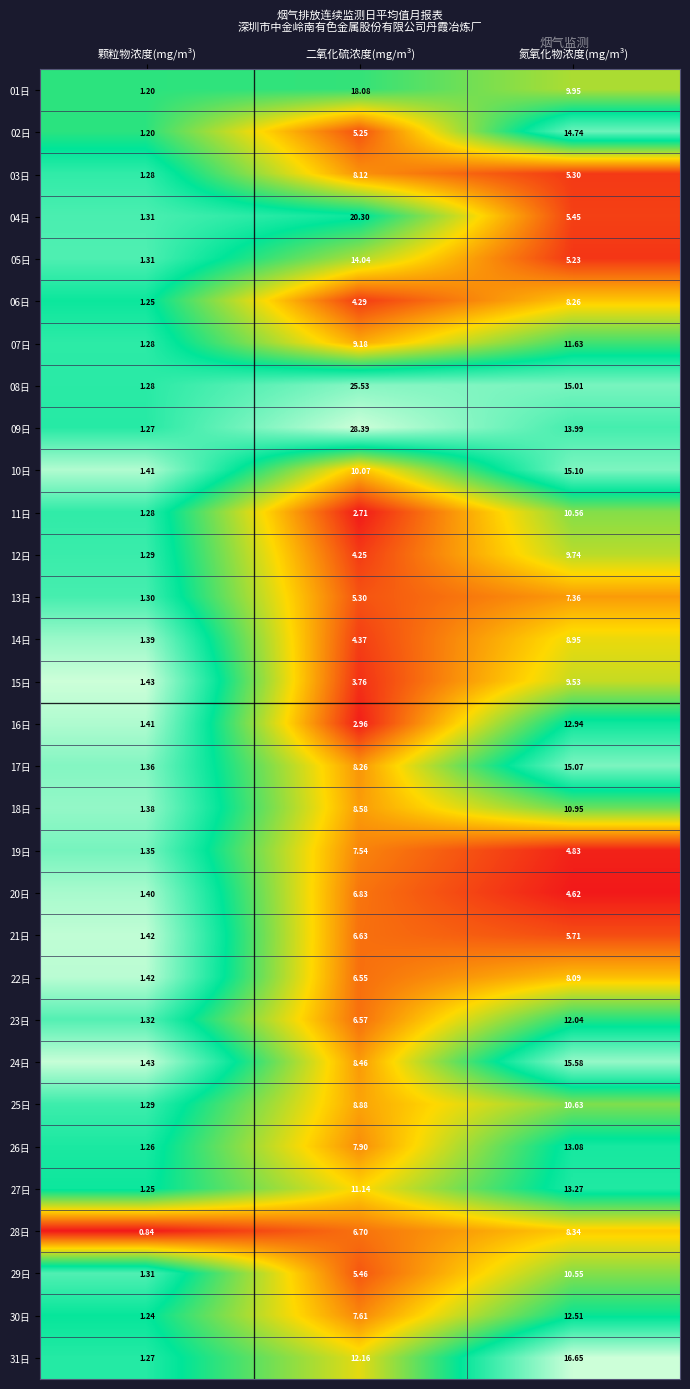

How many data points does each series have?

3